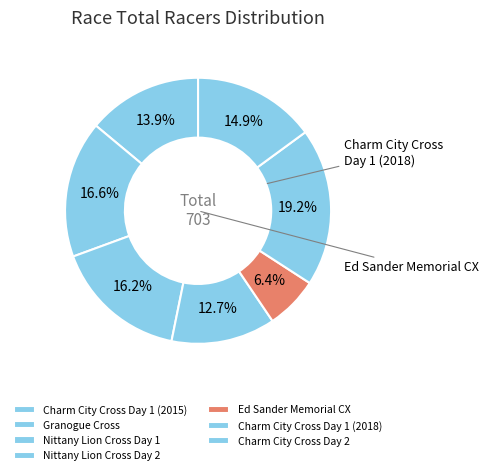

Does any single category account for the majority?

No